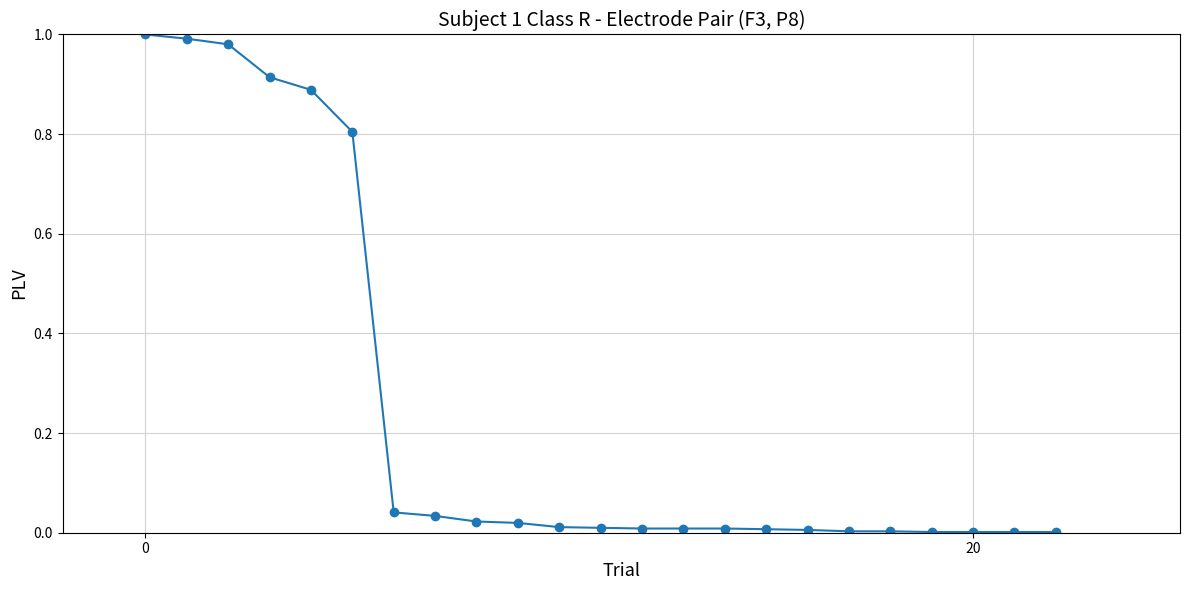

What is the average value?

0.3